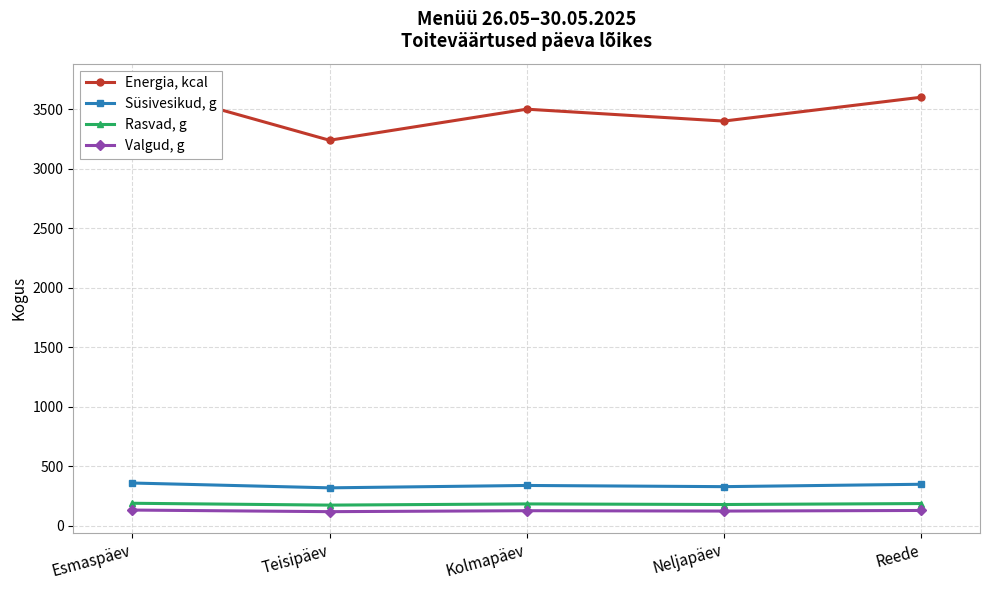

True or false: Energia, kcal and Valgud, g cross at least once.

False